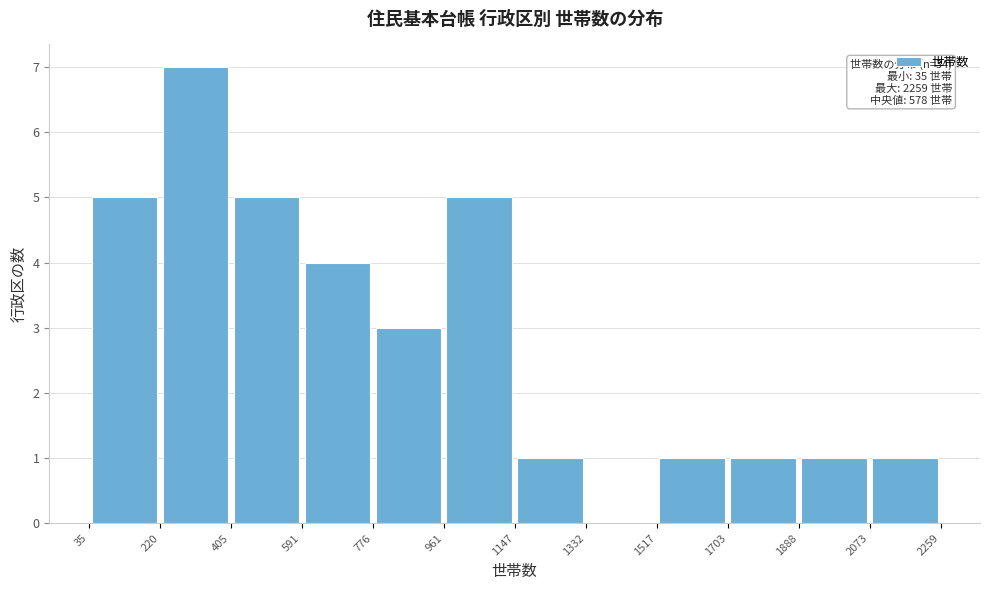

Which range on the x-axis has the tallest bar?

220 to 405